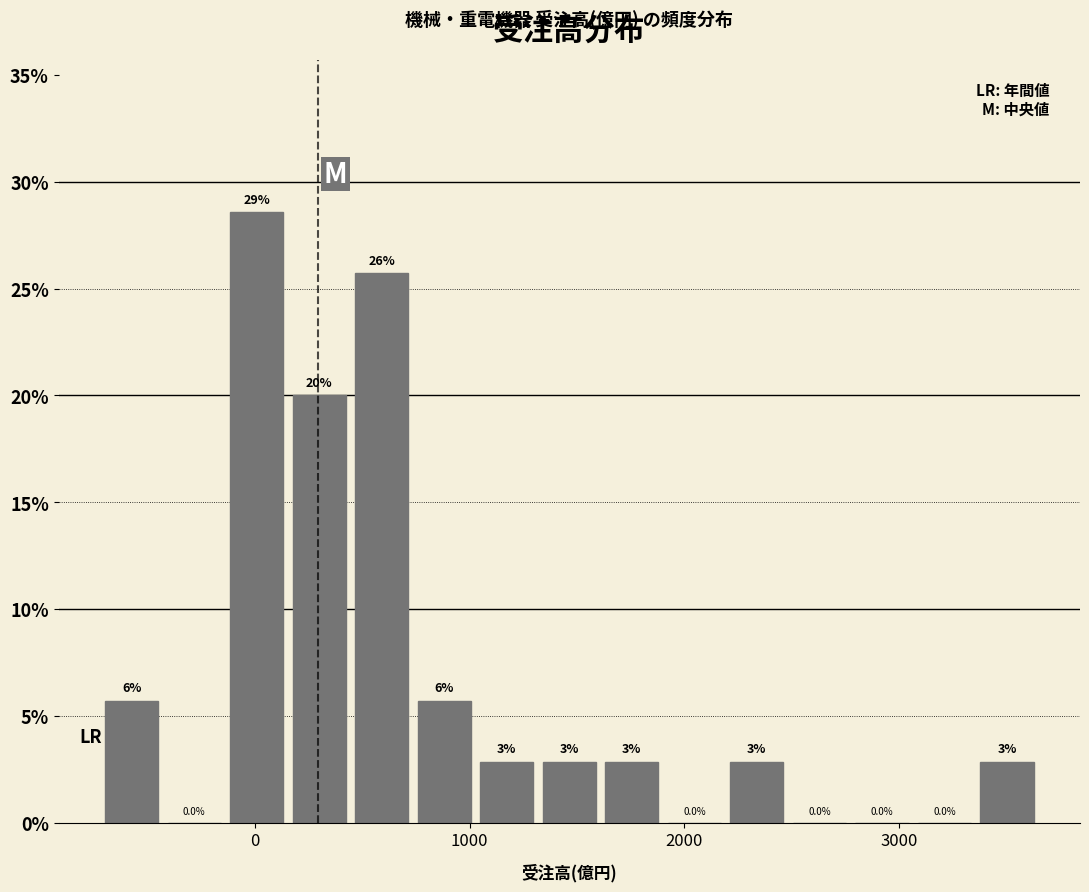

Read against the x-axis, roughly where is the centre of the tallest bar?

0